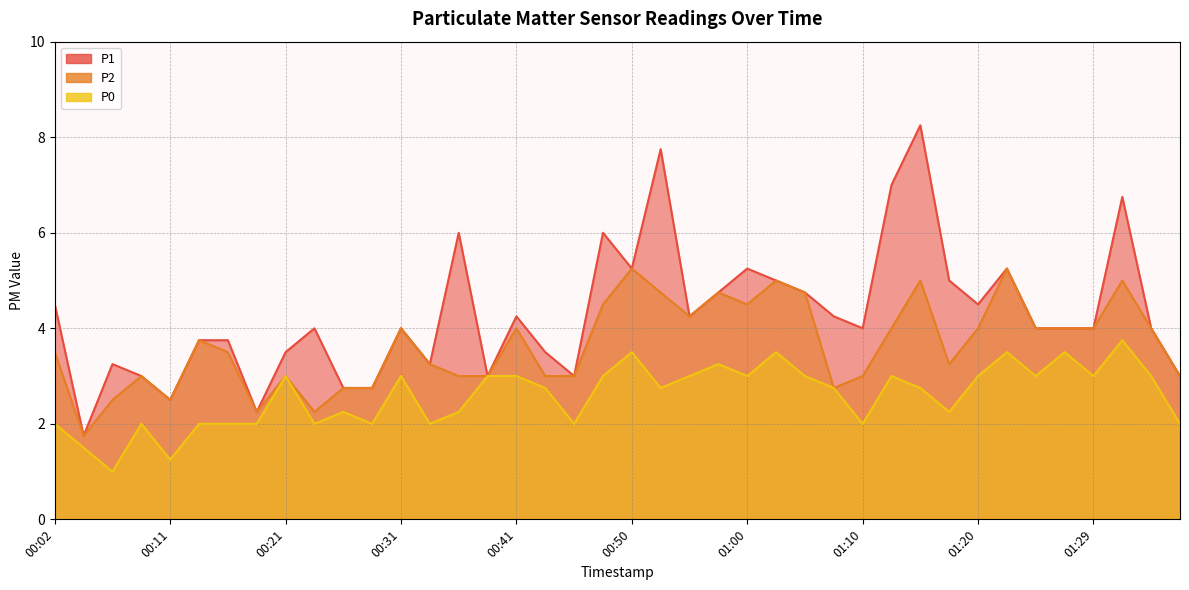

Which series has the widest spread of values?

P1